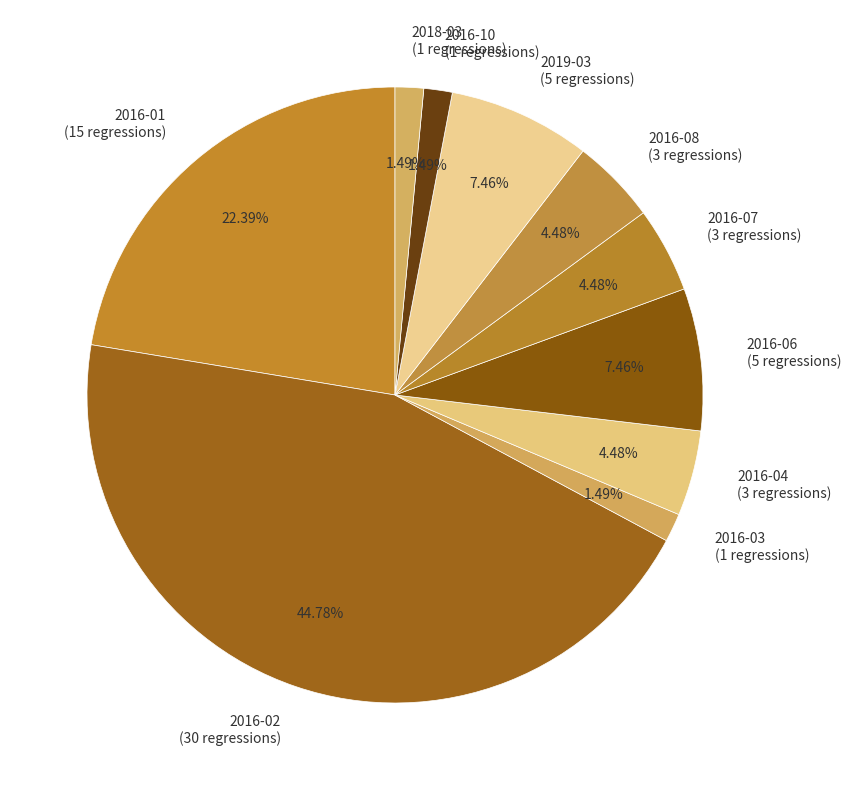

Which category has the biggest portion of the pie?

2016-02